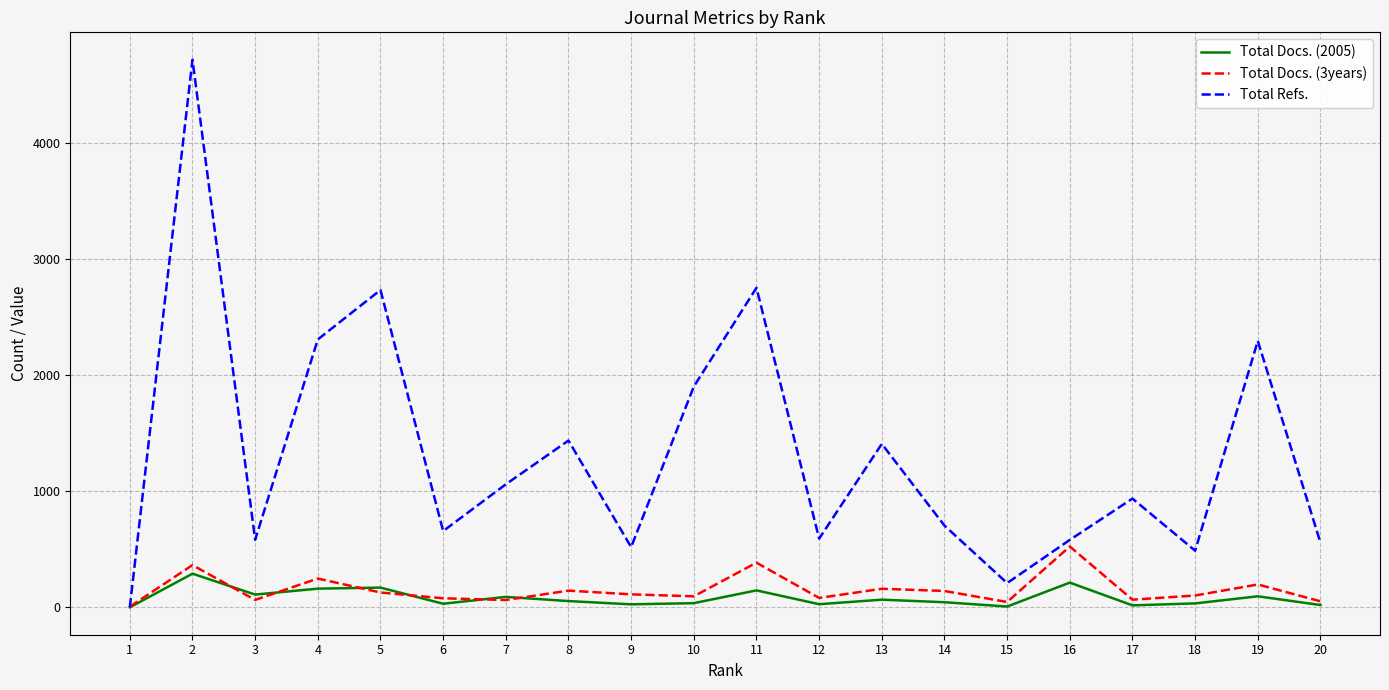

True or false: Total Docs. (3years) has more than 1 interior local peaks.

True